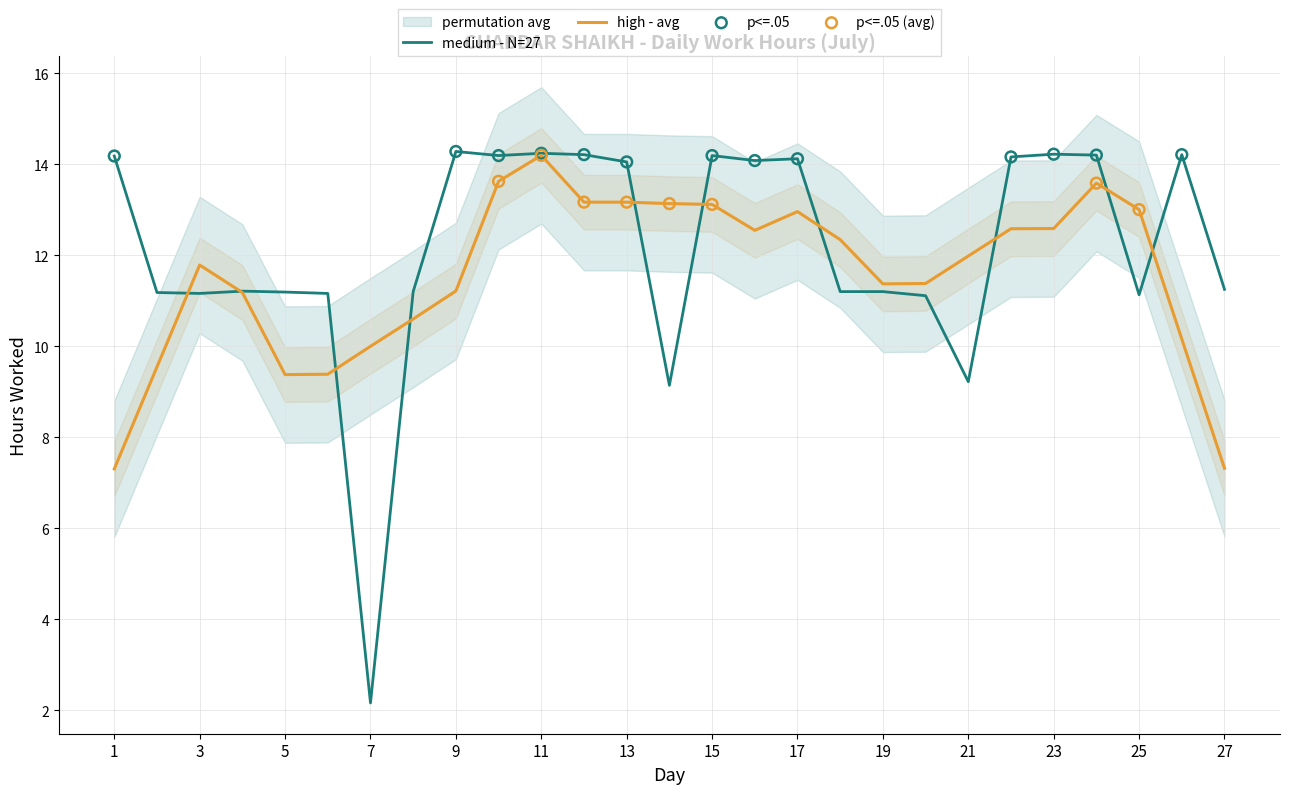

Which has a higher value, 21 or 5?

5